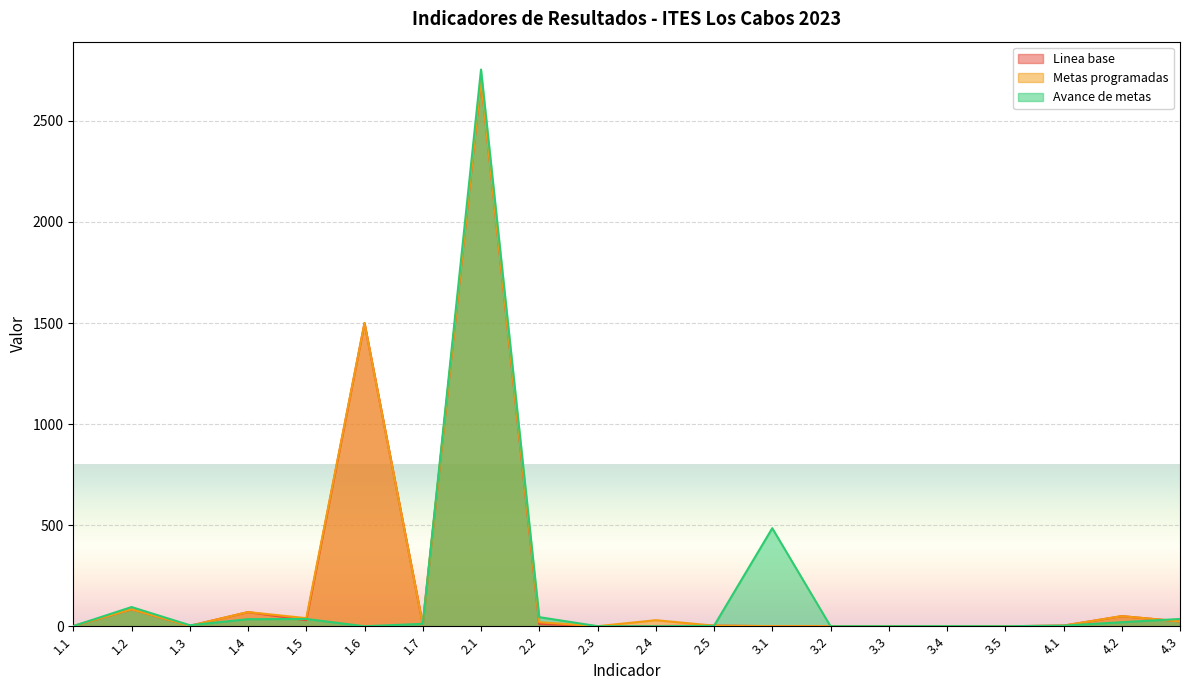

Between 4.1 and 4.2, which series saw the biggest shift?

Linea base